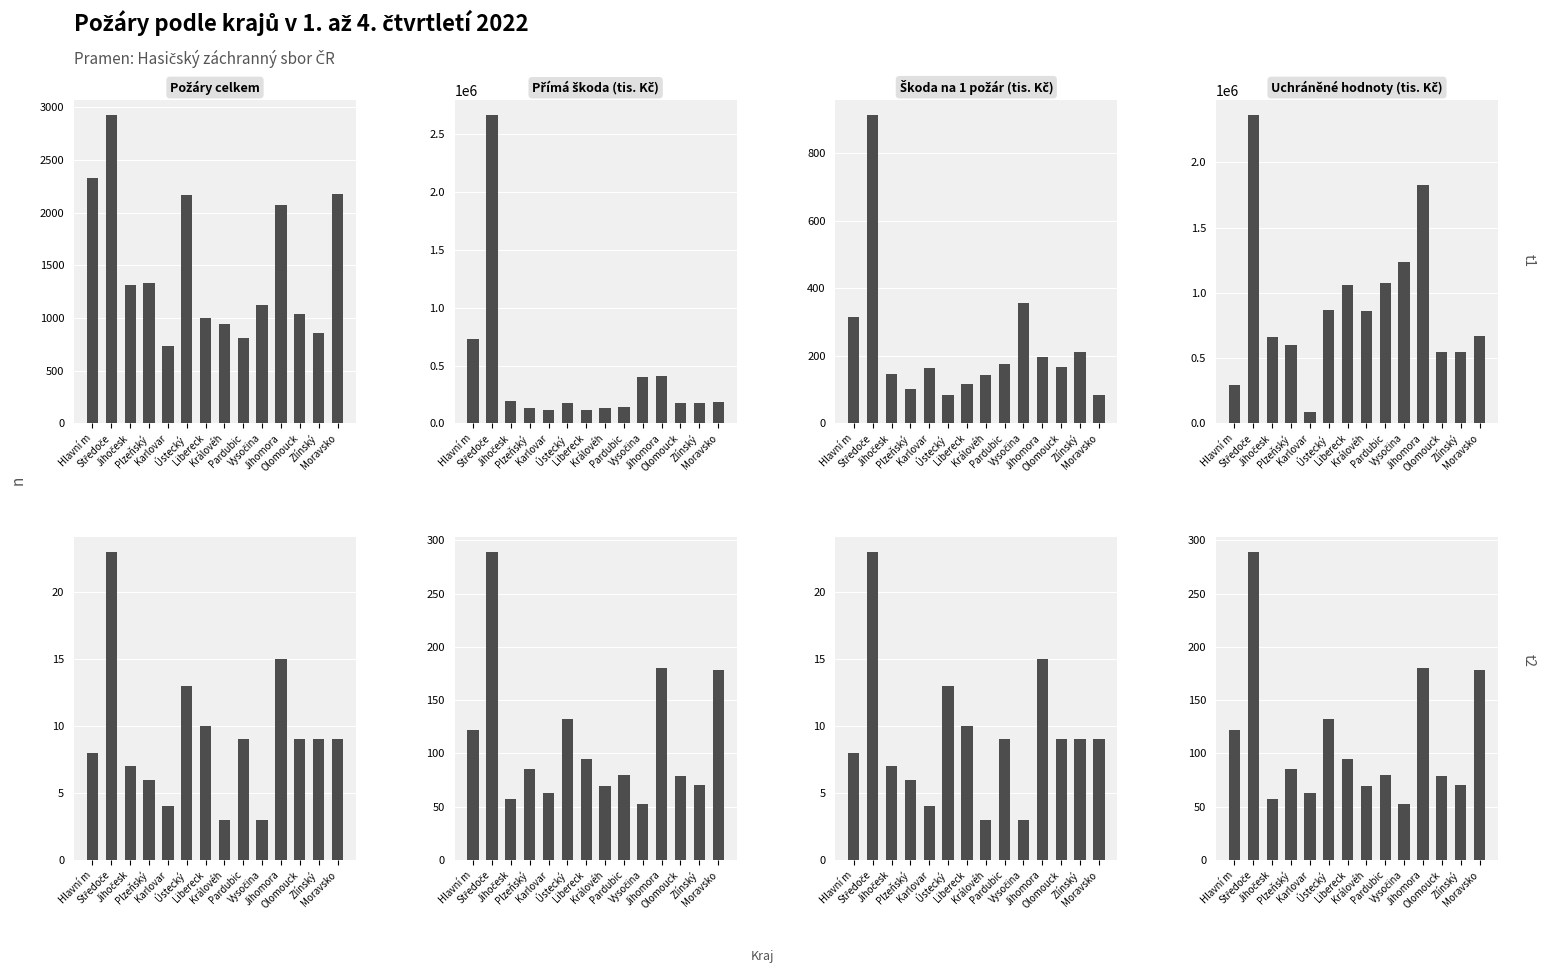

Are the bars grouped side by side (vs. stacked)?

Yes